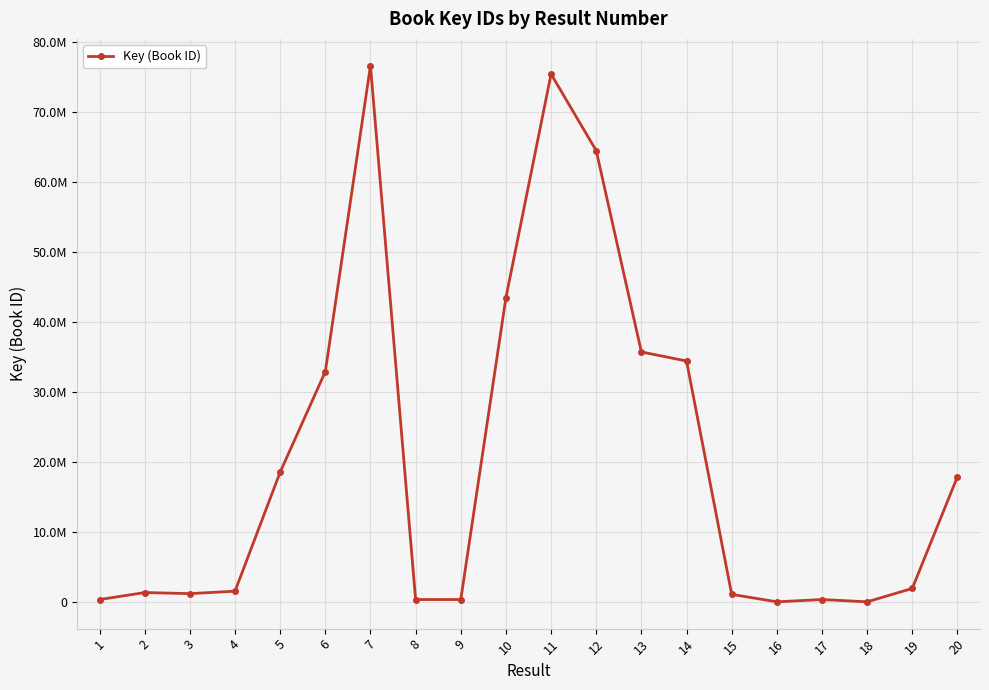

What is the value of the 14th point from the left?

34422770